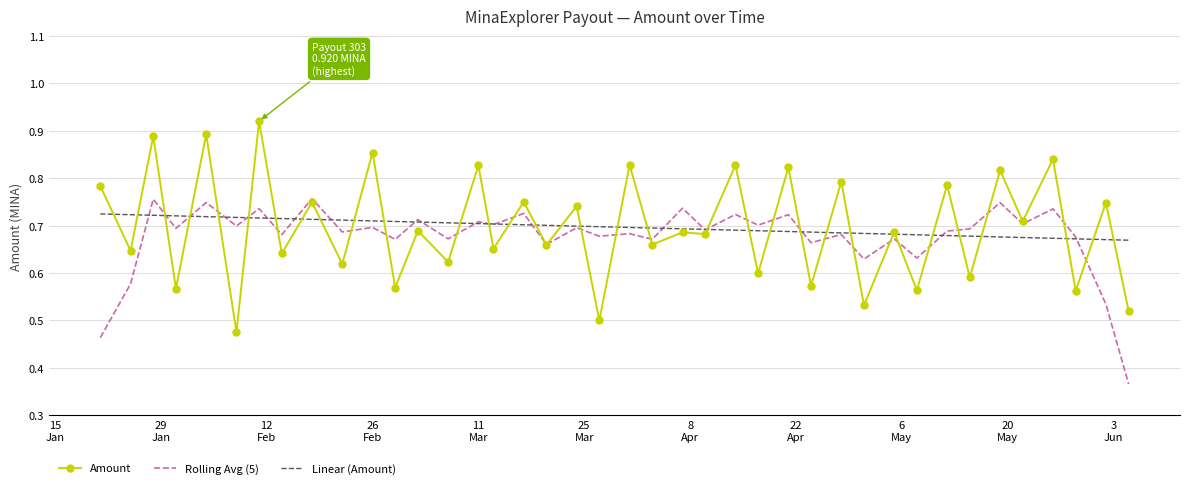

Rank the series by their maximum value, from lowest to highest.

Linear (Amount), Rolling Avg (5), Amount